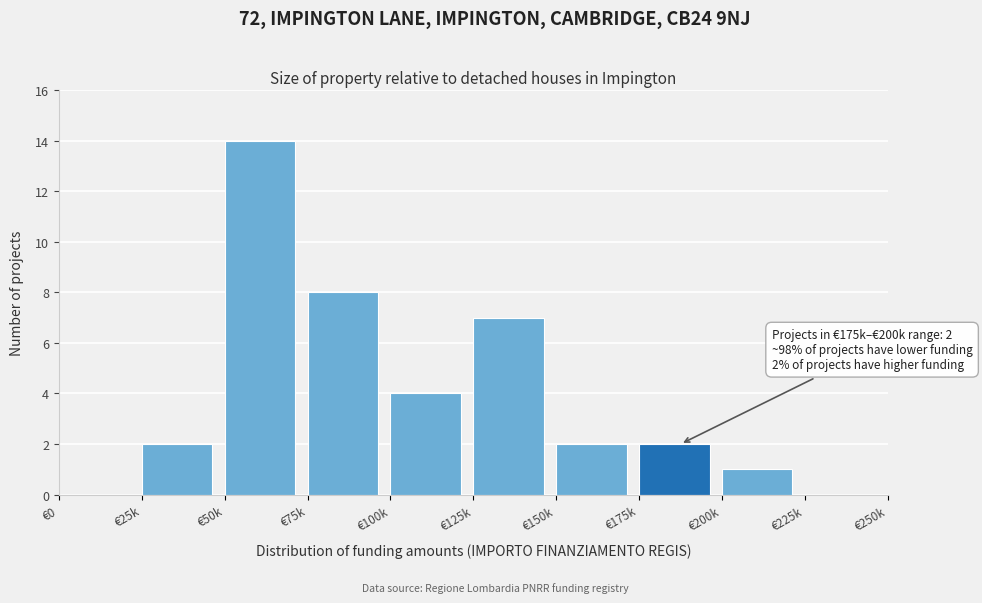

Reading left to right, extract all data points from this chart.

€0=0	€25k=2	€50k=14	€75k=8	€100k=4	€125k=7	€150k=2	€175k=2	€200k=1	€225k=0